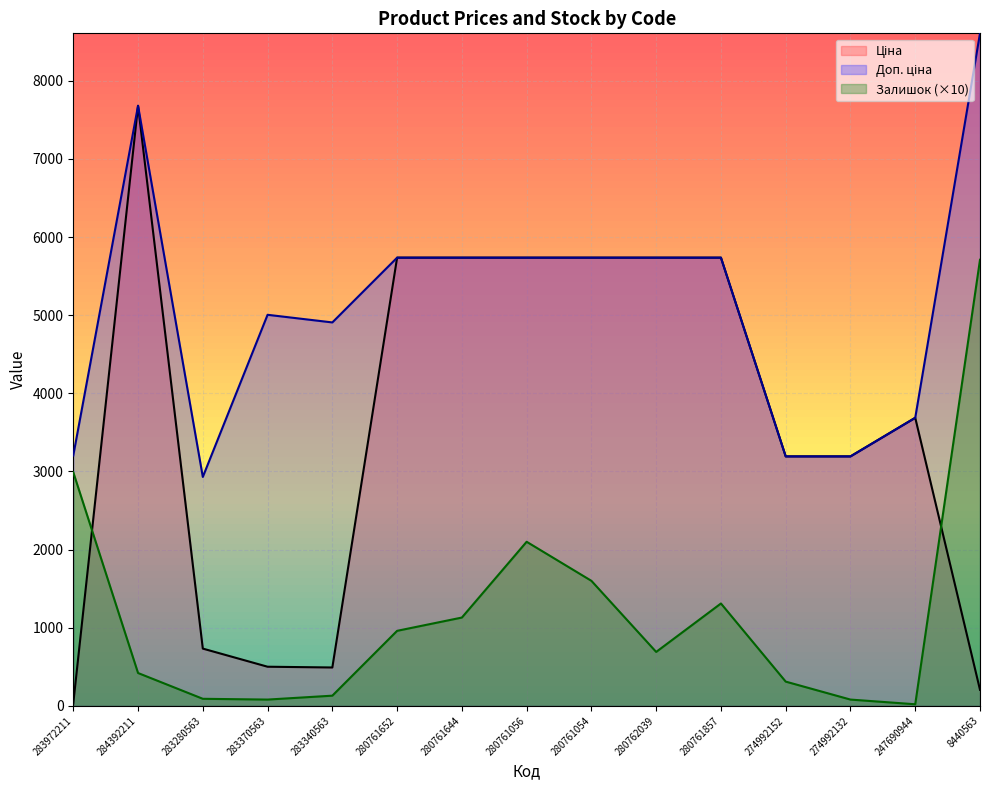

How many interior local valleys does the Доп. ціна series have?

2